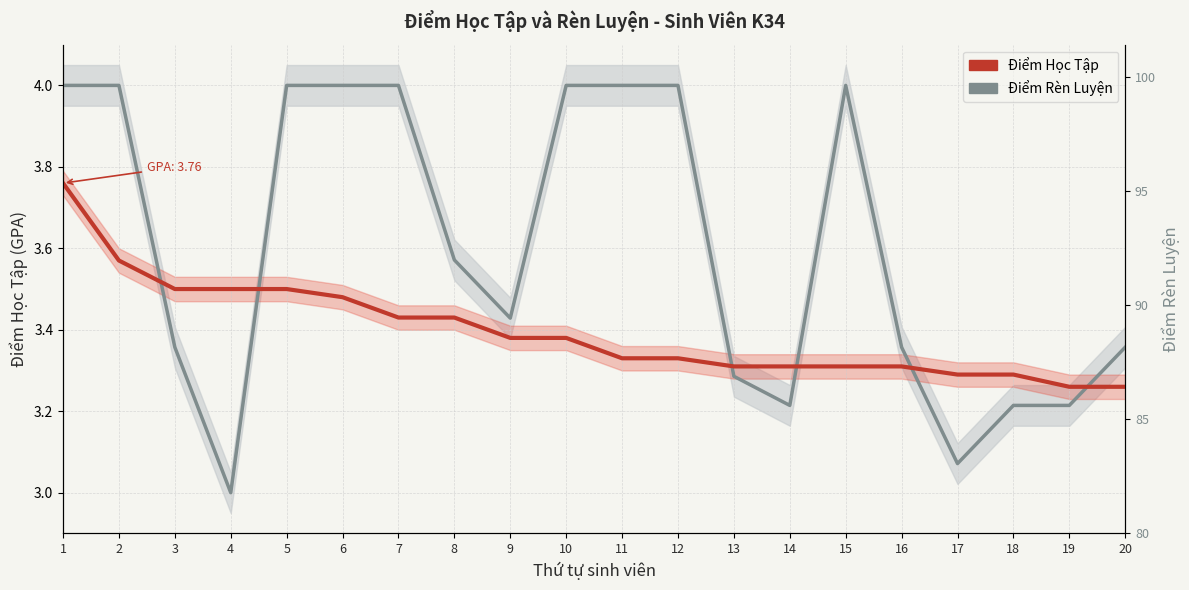

Reading left to right, list all the values displayed in this chart.

Điểm Rèn Luyện: 4.0	4.0	3.4	3.0	4.0	4.0	4.0	3.6	3.4	4.0	4.0	4.0	3.3	3.2	4.0	3.4	3.1	3.2	3.2	3.4
Điểm Học Tập: 3.8	3.6	3.5	3.5	3.5	3.5	3.4	3.4	3.4	3.4	3.3	3.3	3.3	3.3	3.3	3.3	3.3	3.3	3.3	3.3